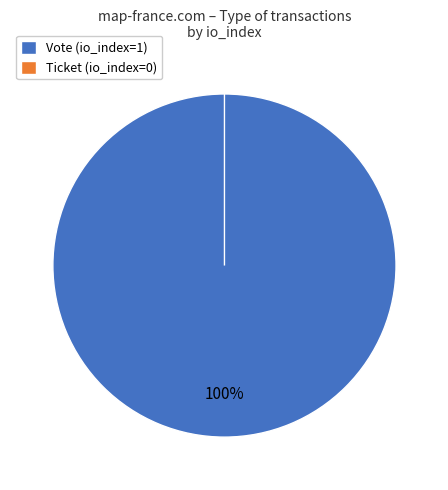

Which category has the biggest portion of the pie?

Vote